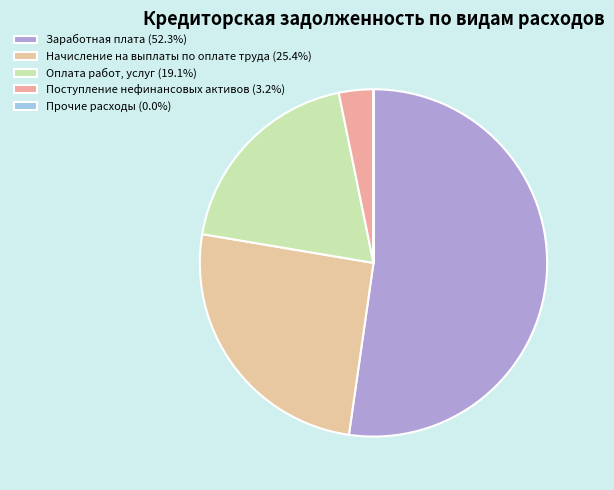

What is the ratio of the value at Начисление на выплаты по оплате труда to the value at Поступление нефинансовых активов?

7.9